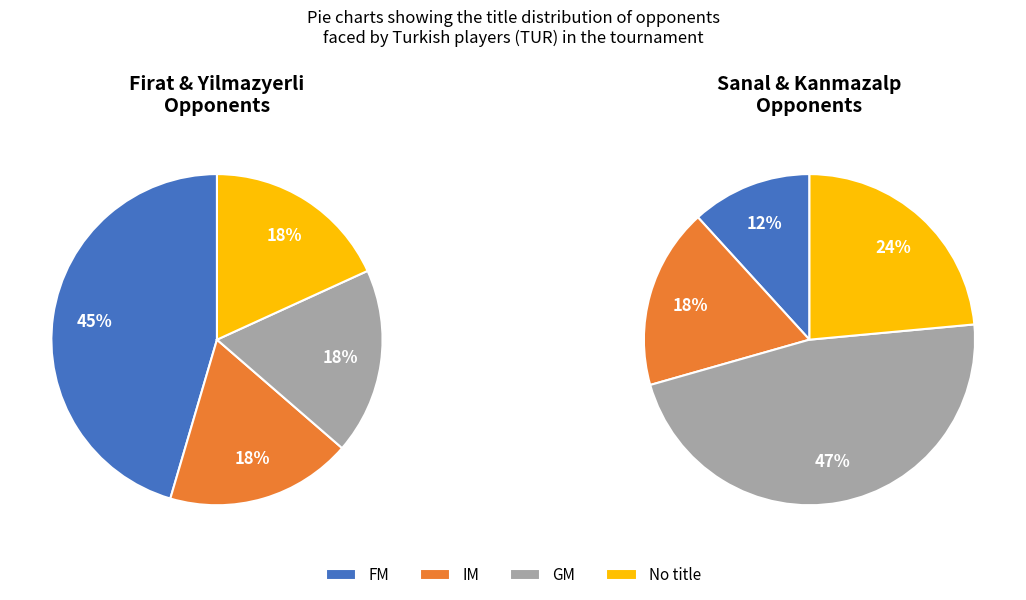

Combined, do  and GM account for over 50%?

Yes